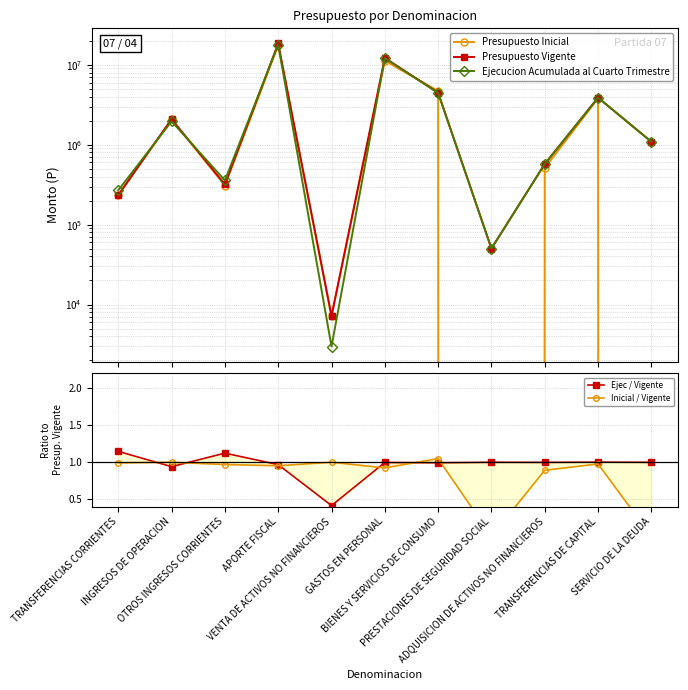

The Ejec / Vigente series shows 1.0 at SERVICIO DE LA DEUDA. True or false?

True